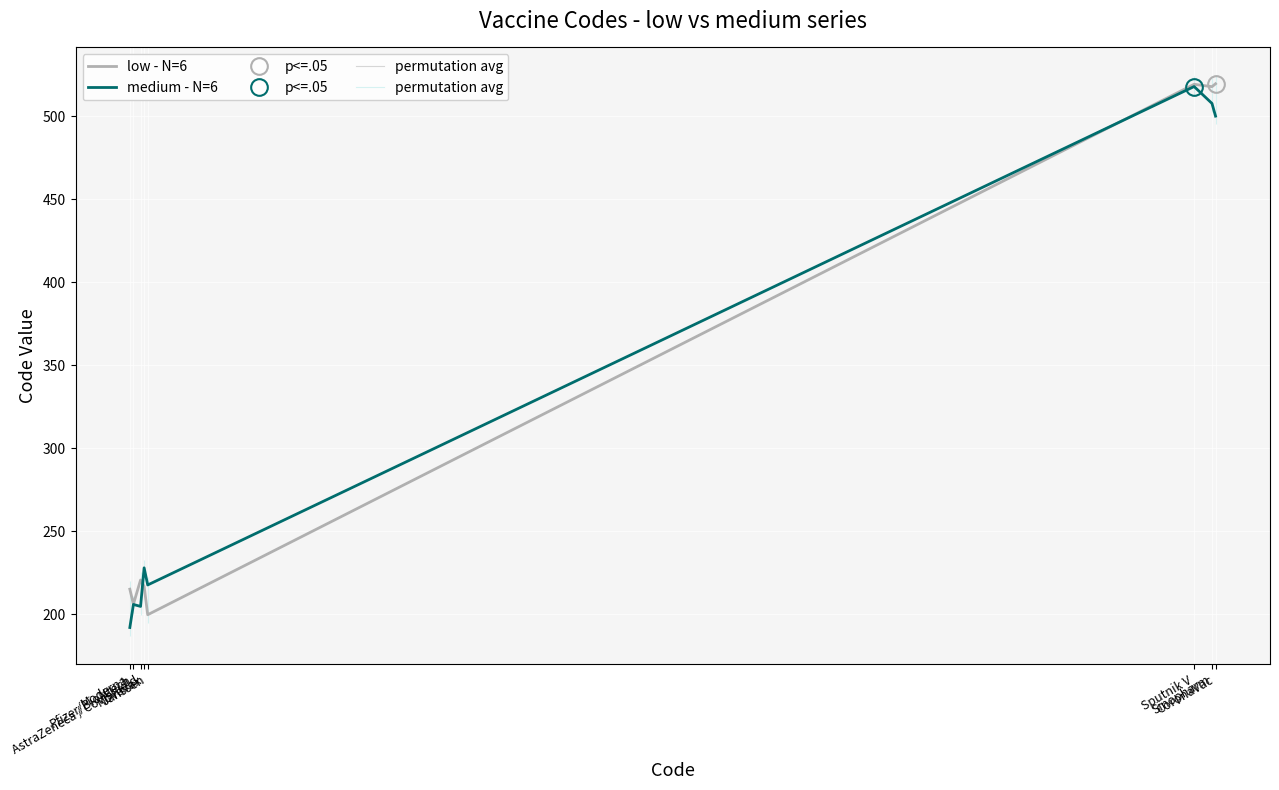

Which label corresponds to the smallest value in the chart?

Moderna